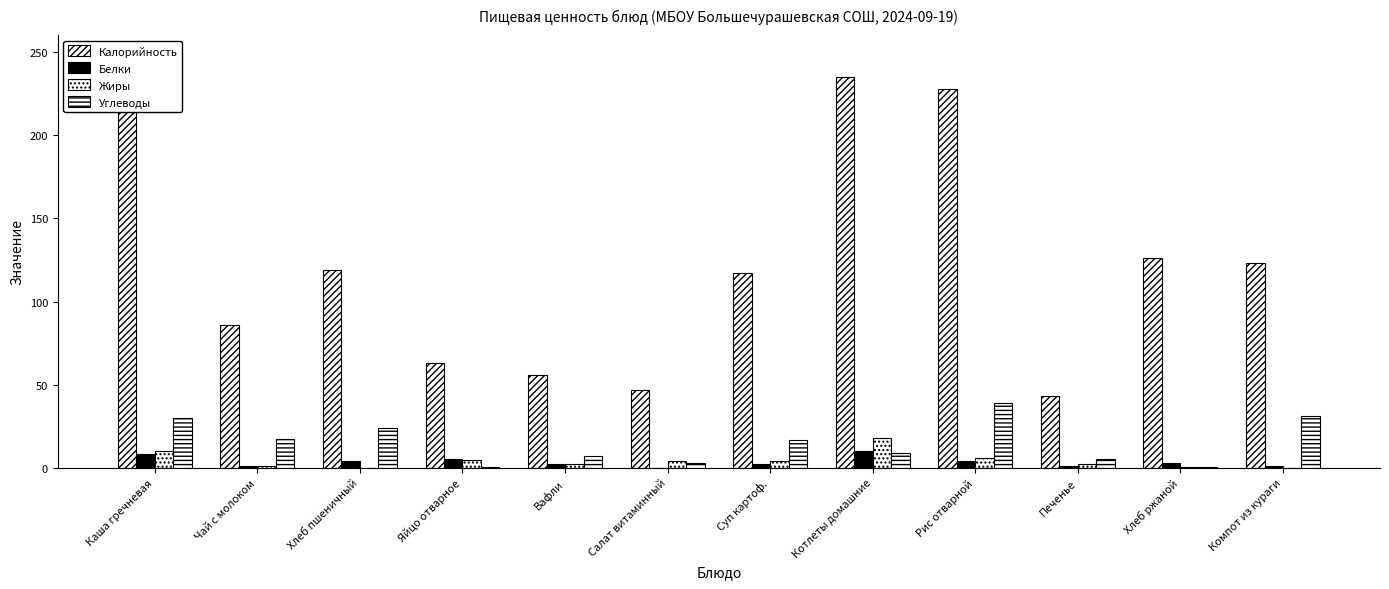

What are all the series names shown in the legend?

Калорийность, Белки, Жиры, Углеводы